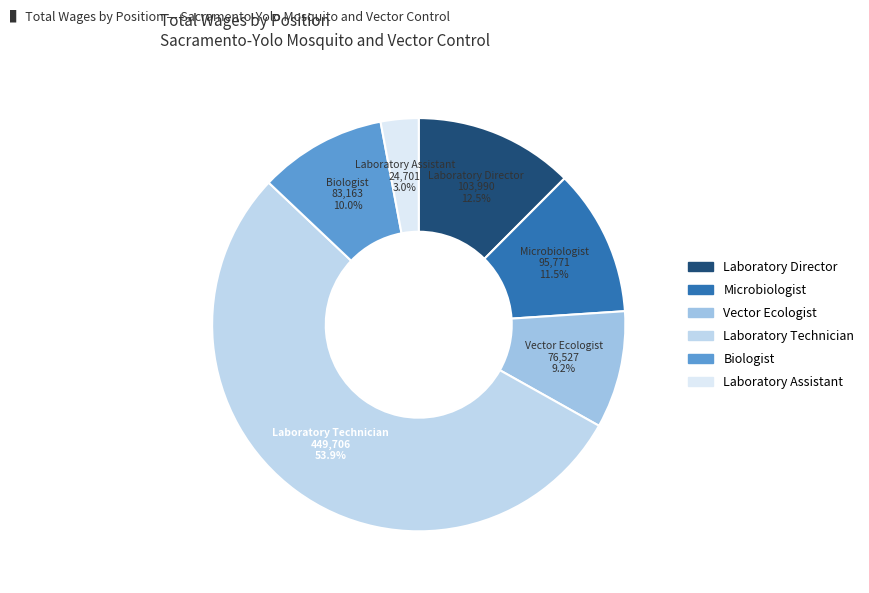

Is it true that Laboratory Assistant is 3% of the pie?

True